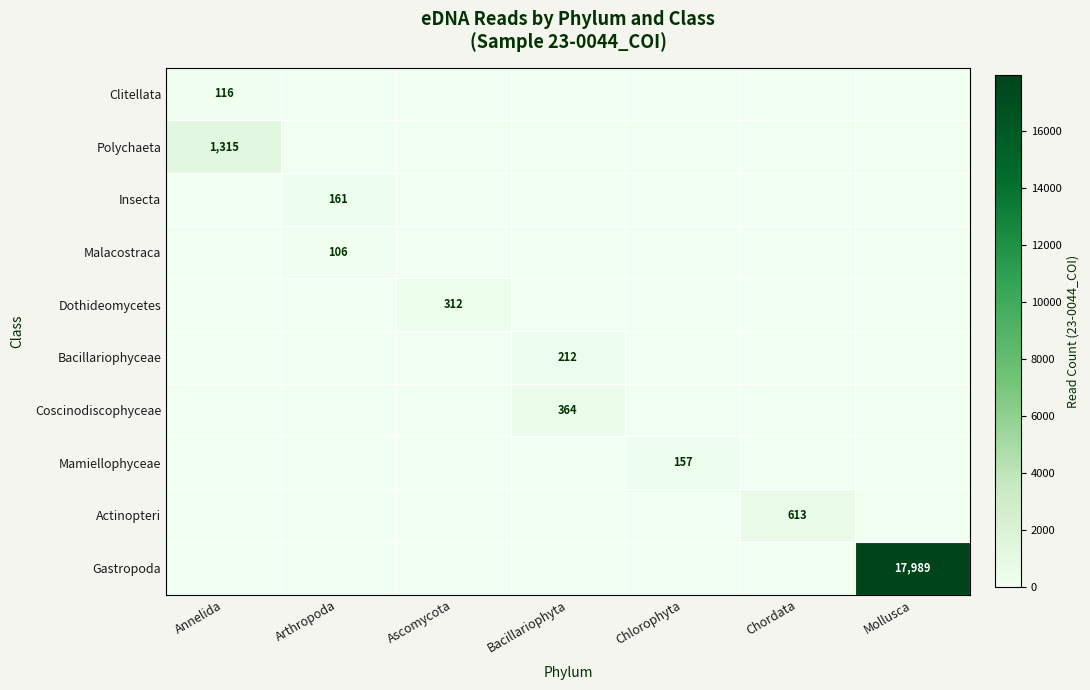

True or false: Actinopteri has a value of 613 at Chordata.

True